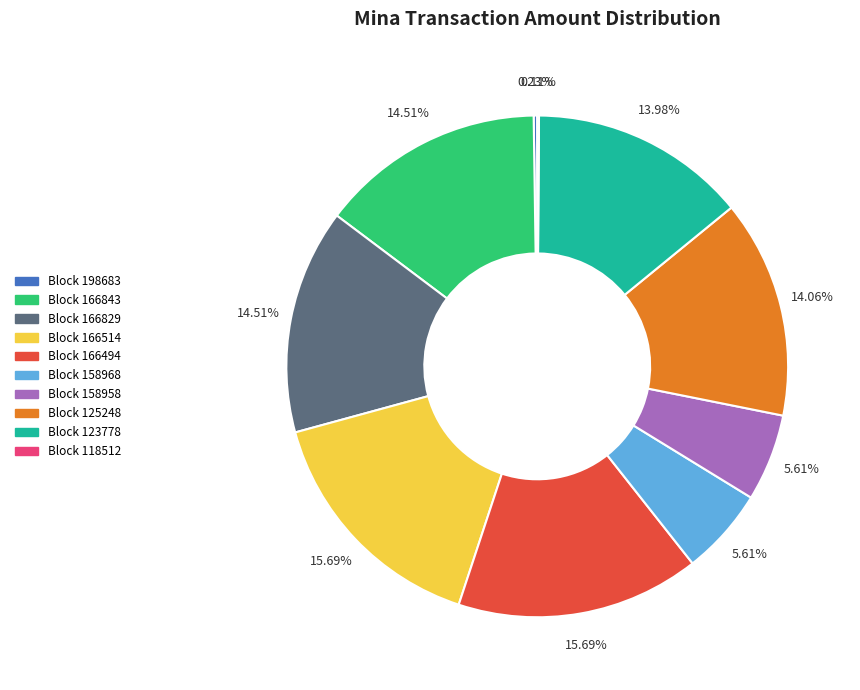

Is there any slice that represents more than half of the pie?

No